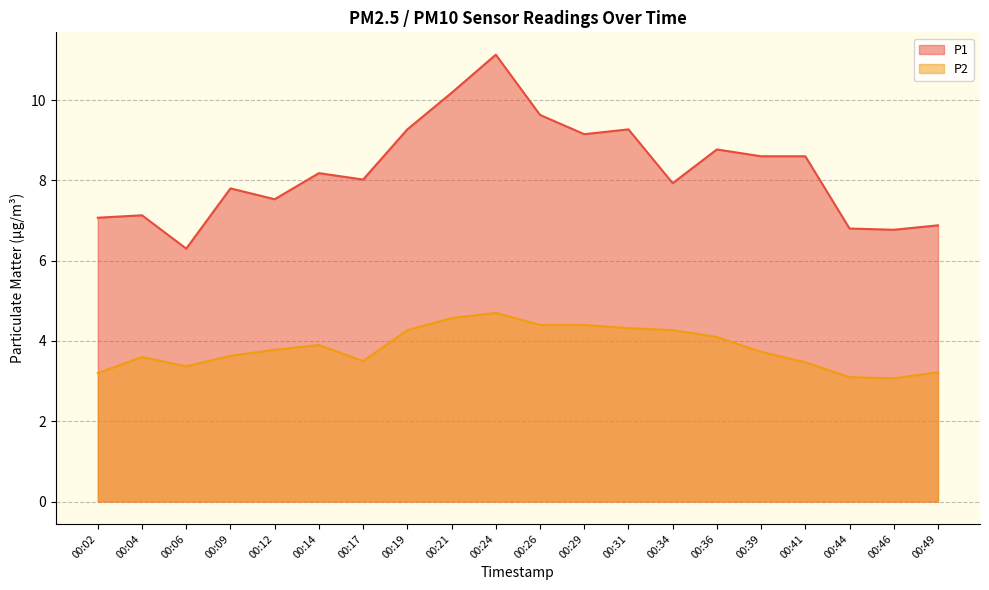

How many lines are shown in the chart?

2